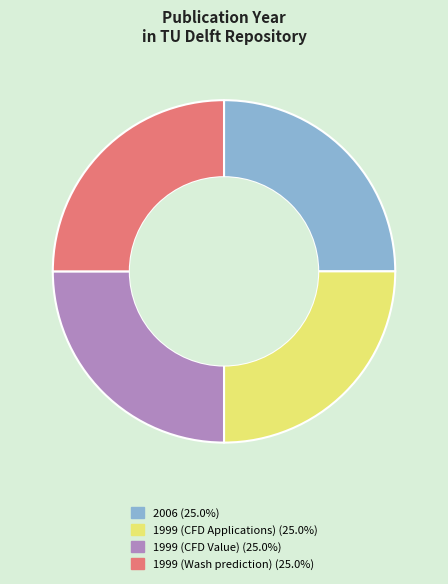

Does 1999 (CFD Value) represent more than half of the total?

No